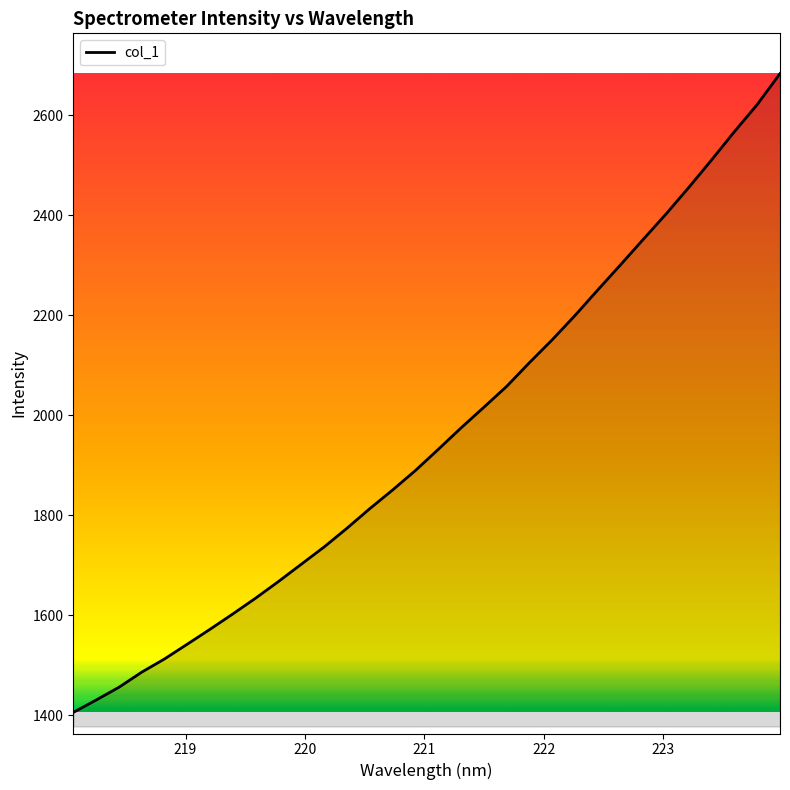

True or false: the data has more than 0 interior local peaks.

False